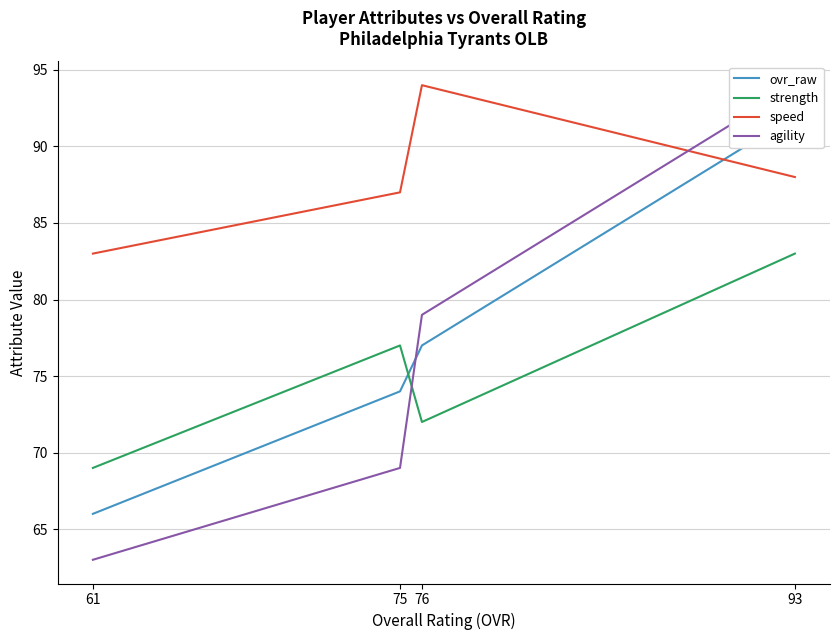

Which category has the lowest value across all series?

61